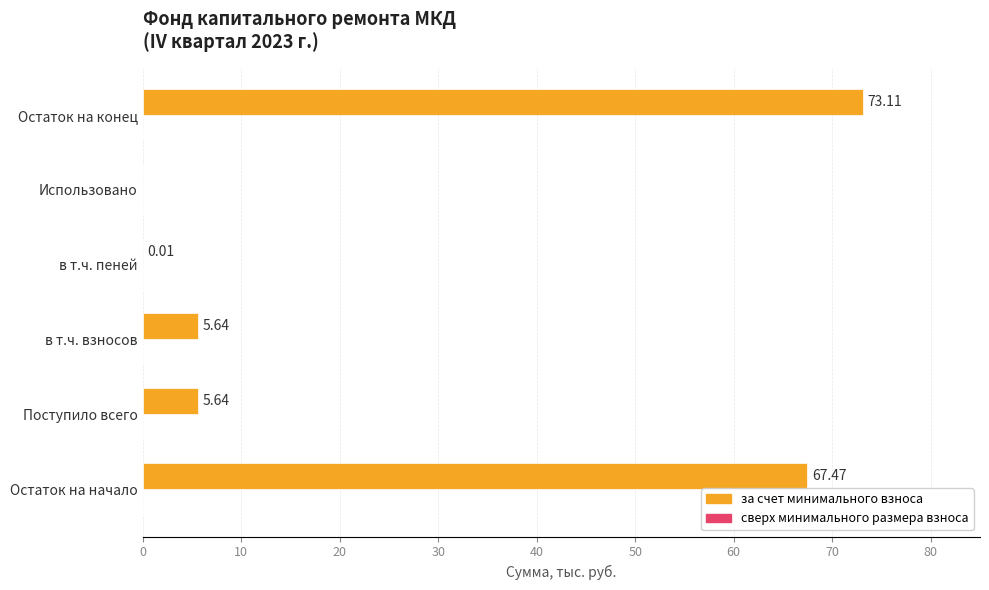

Which has a higher value, Остаток на конец or Остаток на начало?

Остаток на конец